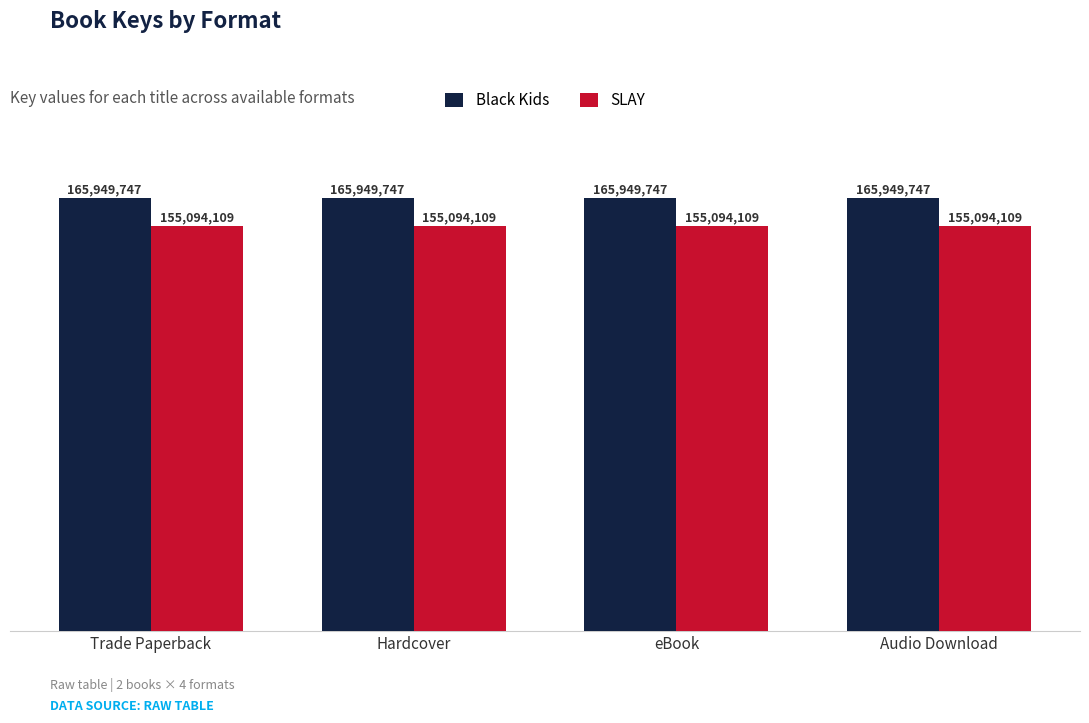

Does the chart contain stacked bars?

No